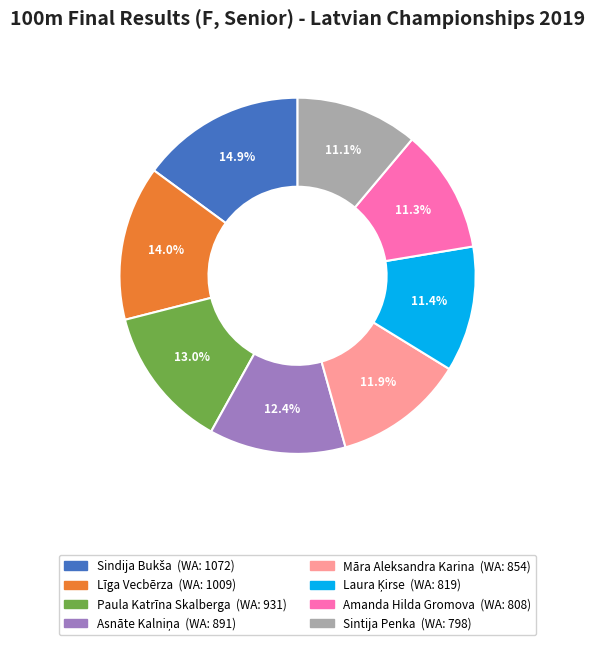

To the nearest percent, what is the average slice percentage?

12%